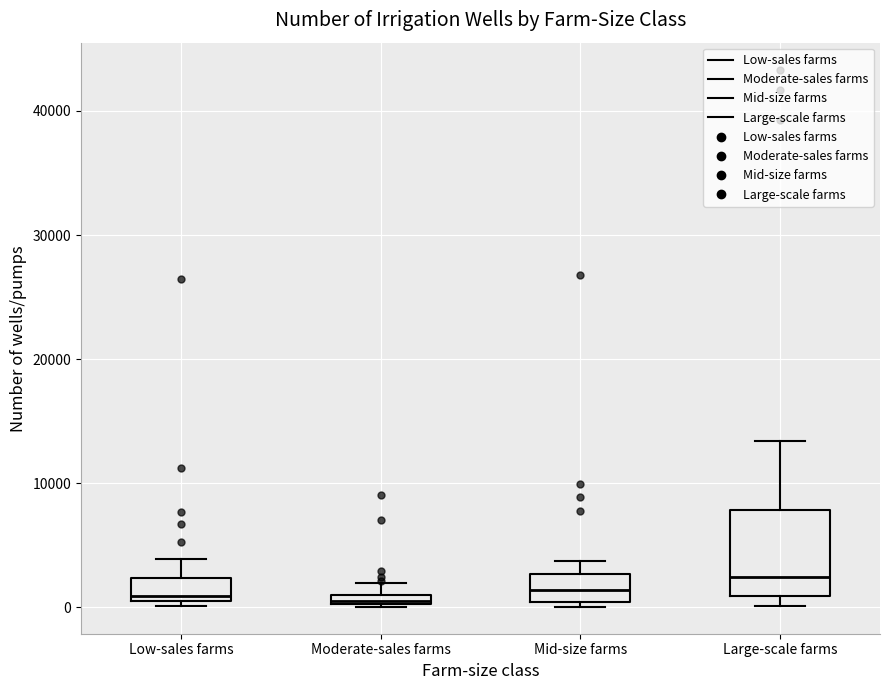

Comparing the boxes themselves (not the whiskers), which one is the tallest?

Large-scale farms